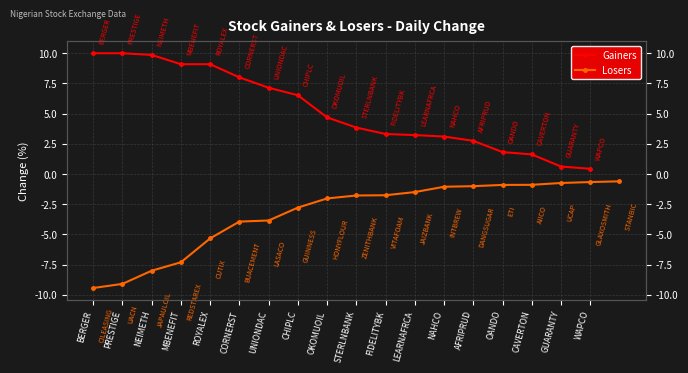

What is the label of the 8th point from the left?

CHIPLC